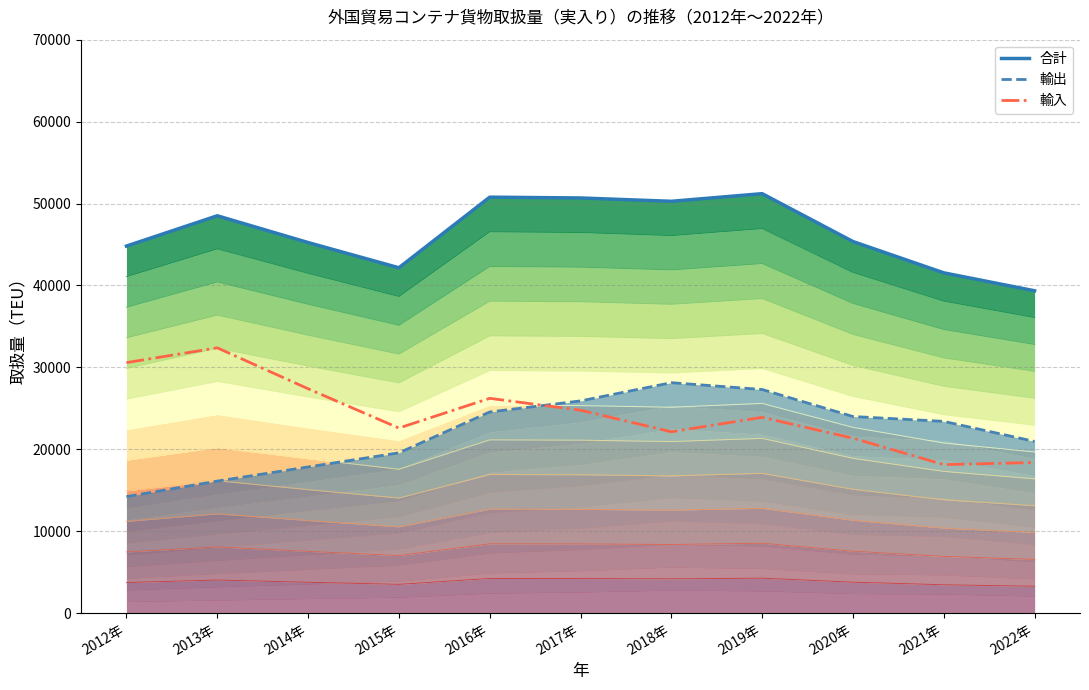

List the series in order of their peak value, lowest first.

輸出, 輸入, 合計